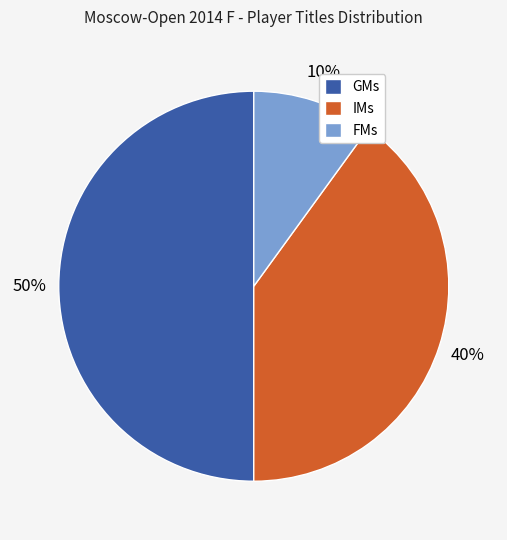

To the nearest percent, what percentage of the pie is IMs?

40%